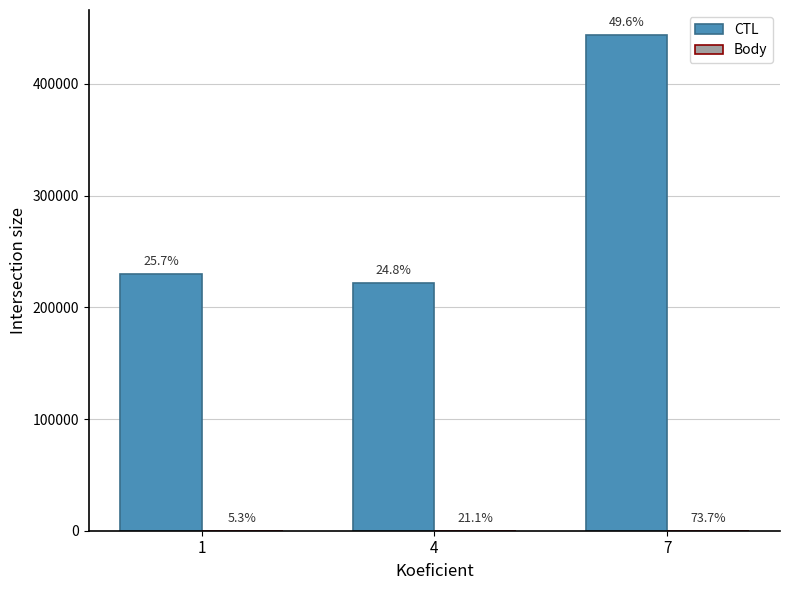

Does the chart contain stacked bars?

No